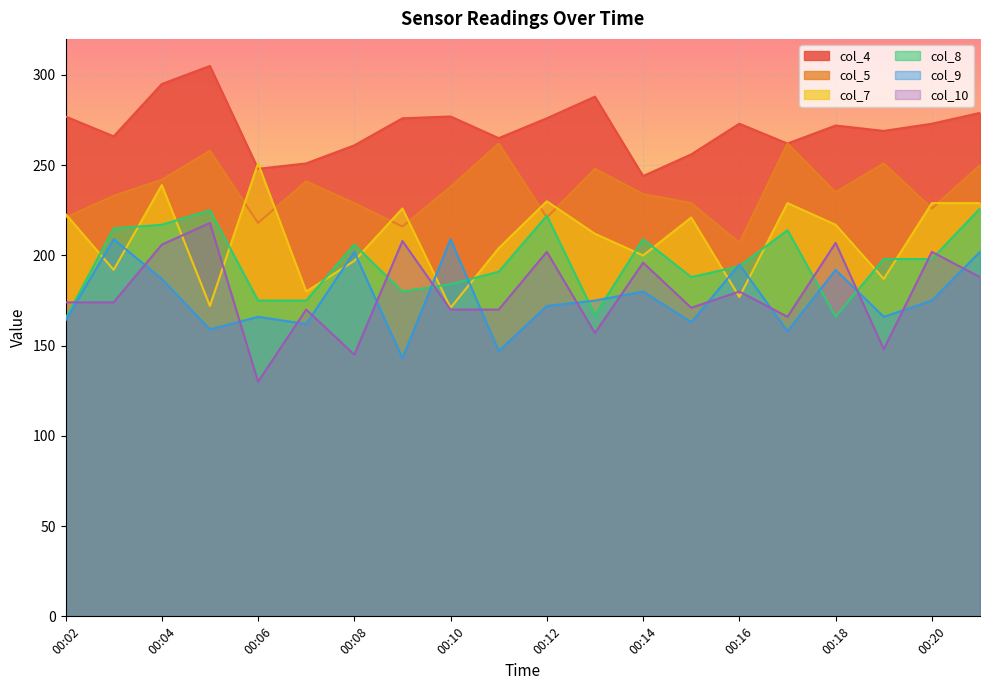

Does the chart display data point markers on the line(s)?

No